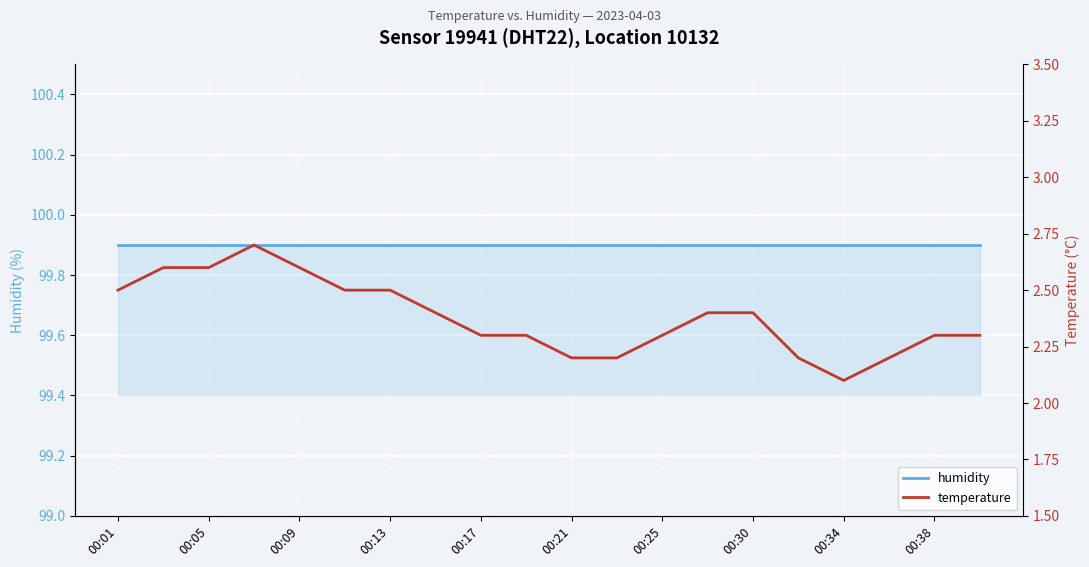

How many interior local valleys does the temperature series have?

1